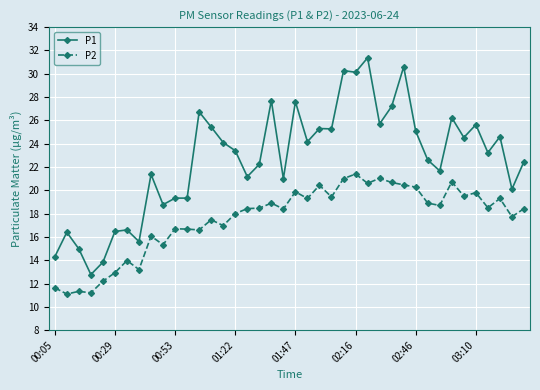

True or false: P2 and P1 cross at least once.

False